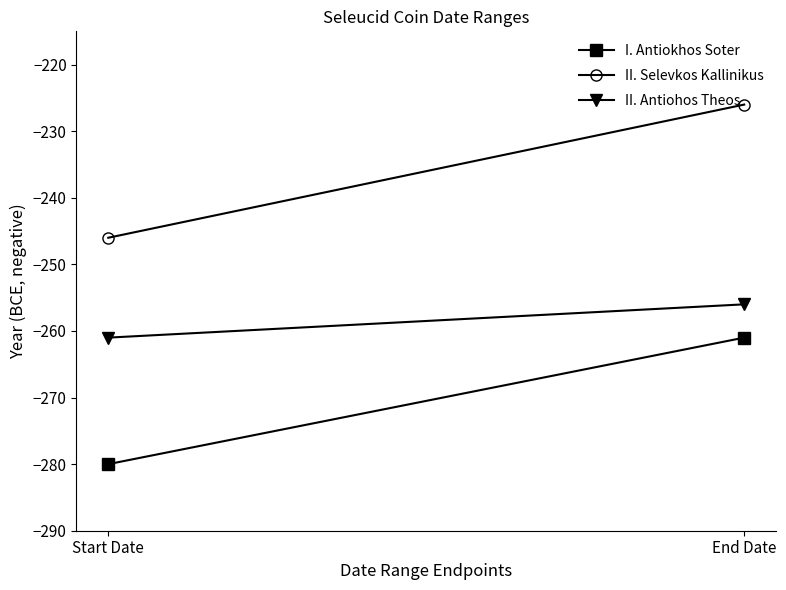

Which has a higher value, End Date or Start Date?

End Date